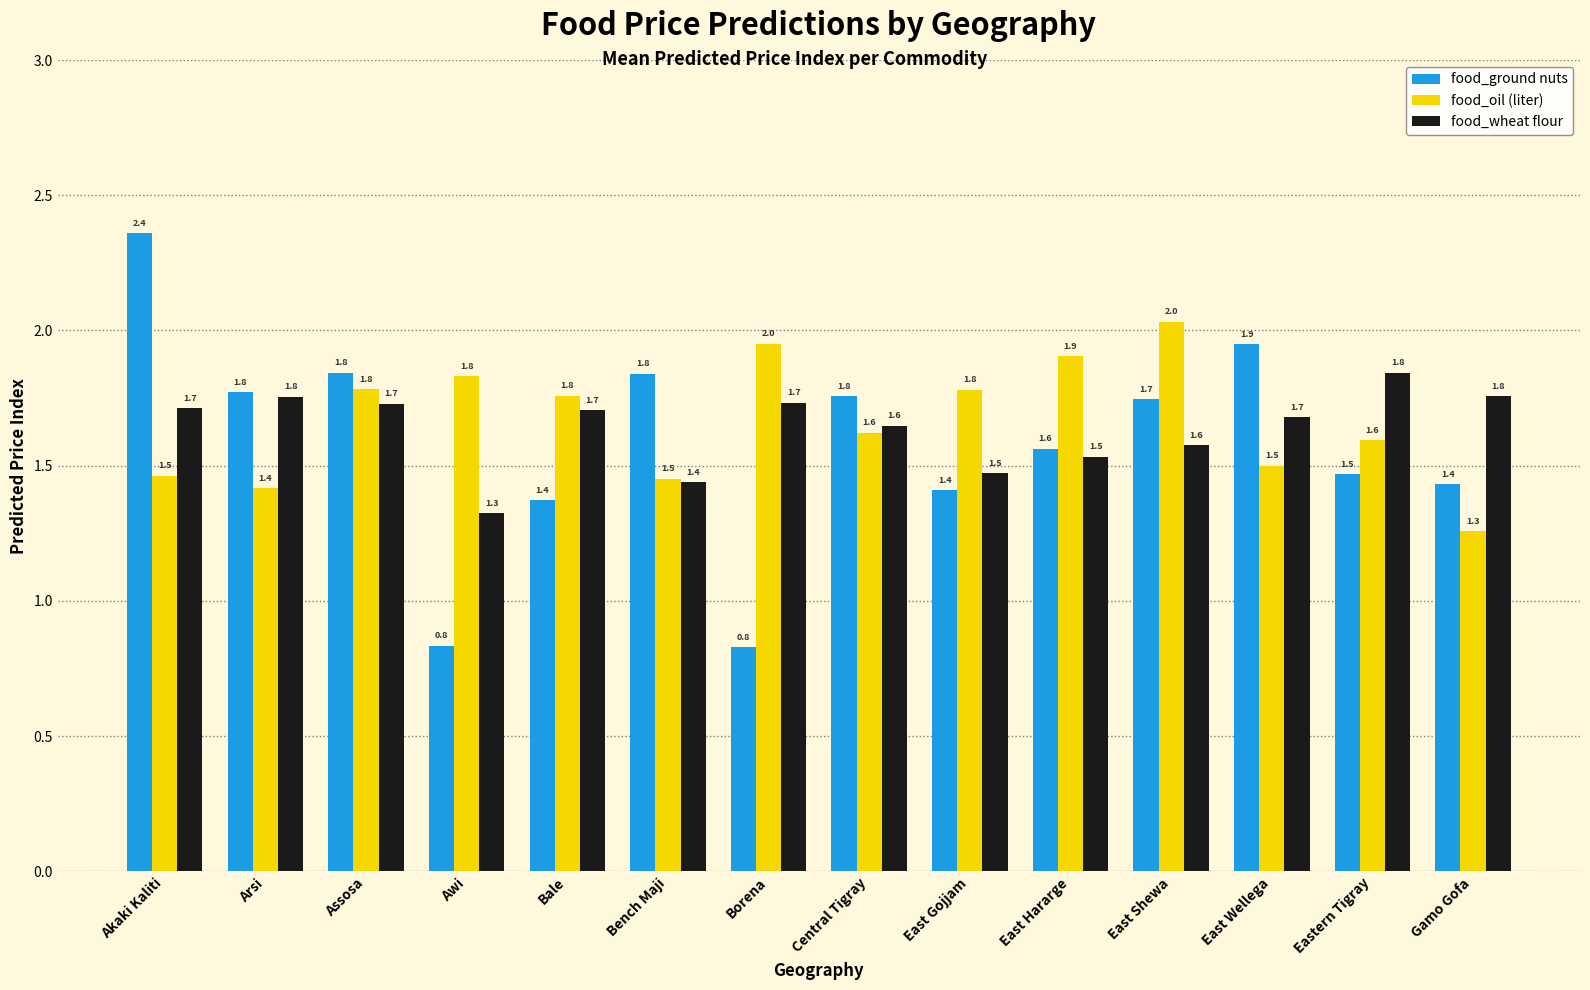

Which series has the widest spread of values?

food_ground nuts